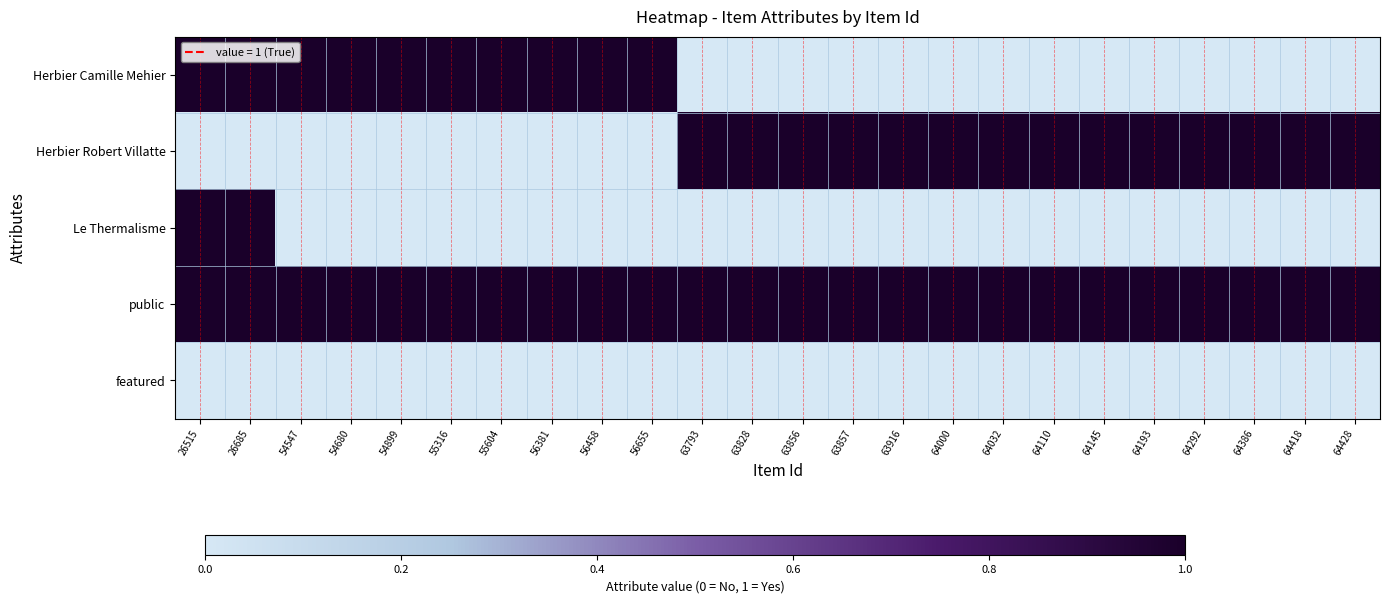

What is the total value across all series at 63916?

2